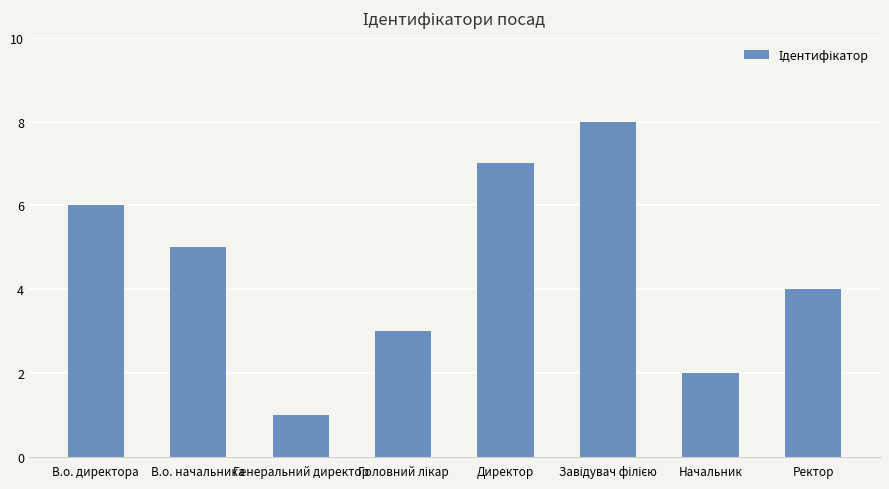

What position from the right is Генеральний директор?

6